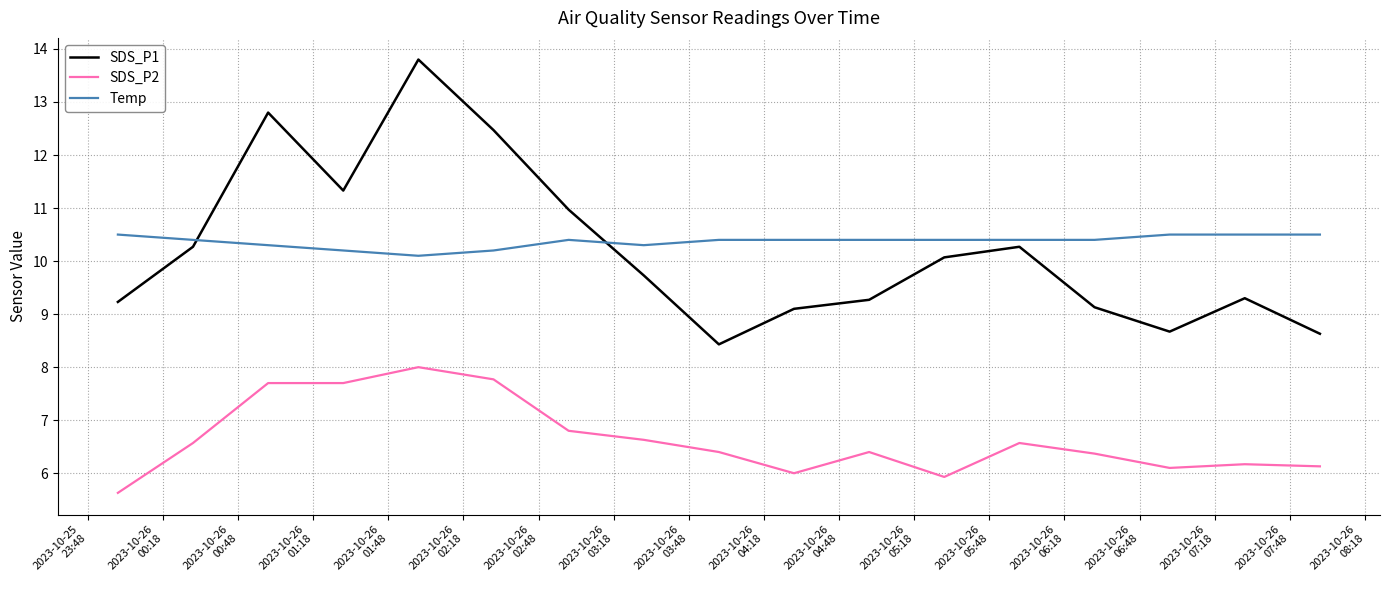

What is the difference between the maximum and minimum values in the Temp series?

0.4